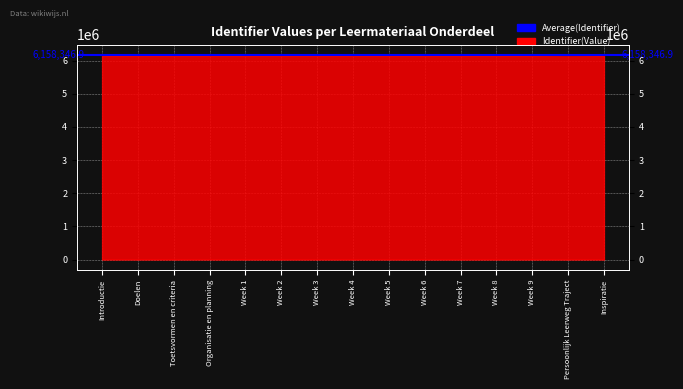

What position from the right is Inspiratie?

1